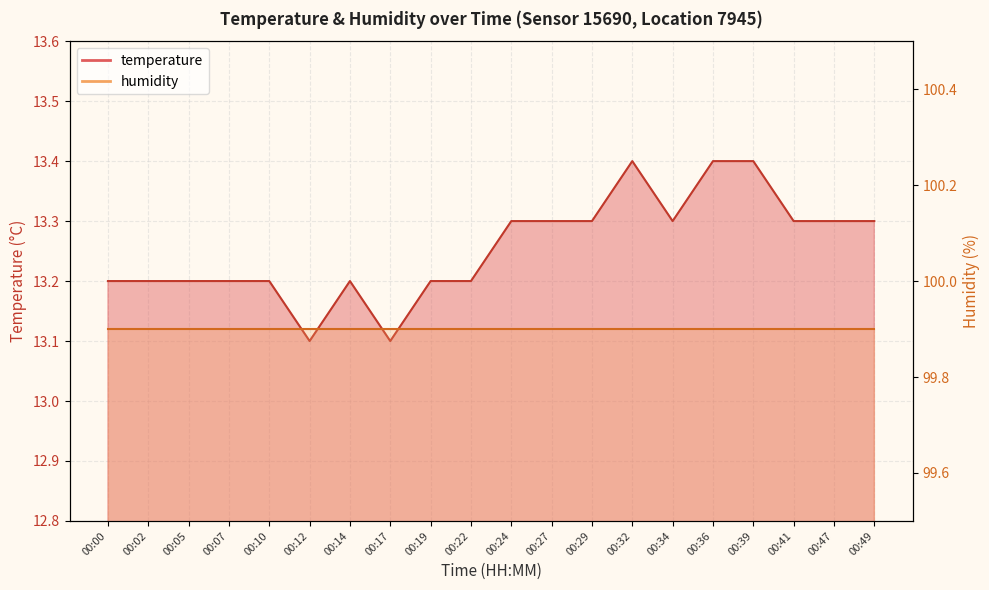

How many interior local valleys (lower than both neighbors) does the data have?

3